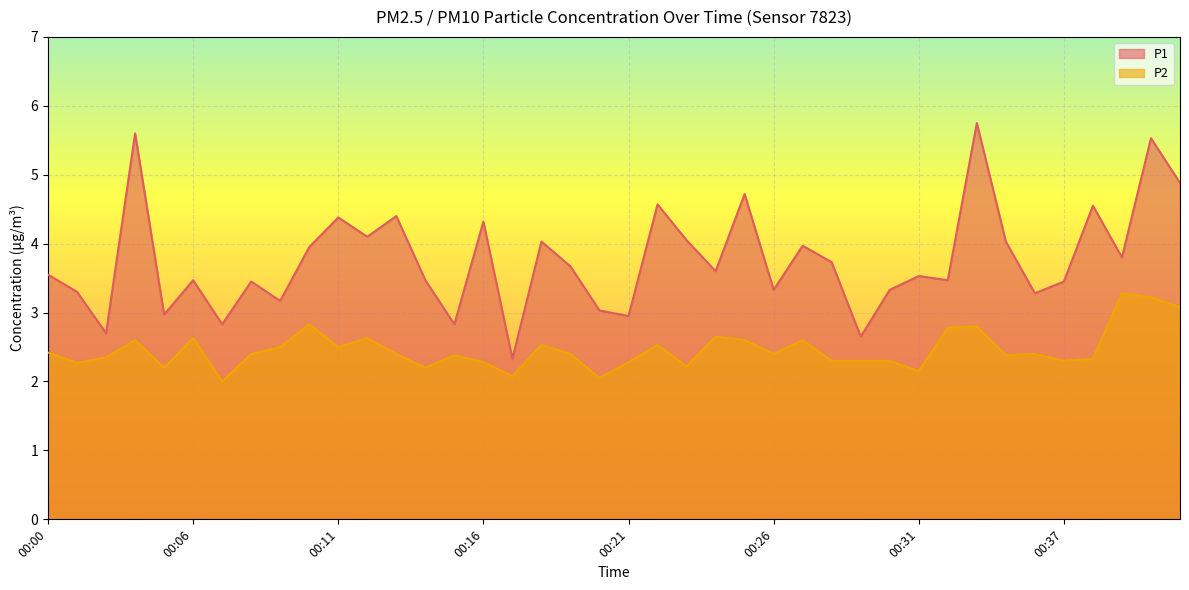

True or false: P2 and P1 intersect in this chart.

False